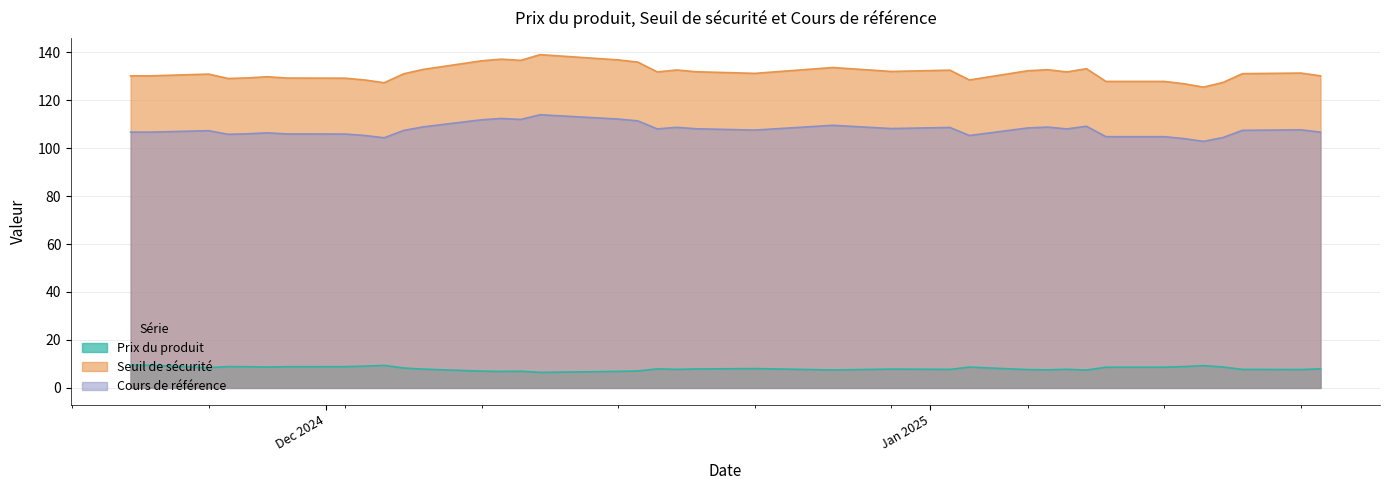

How many data points in Prix du produit are less than 7?

4